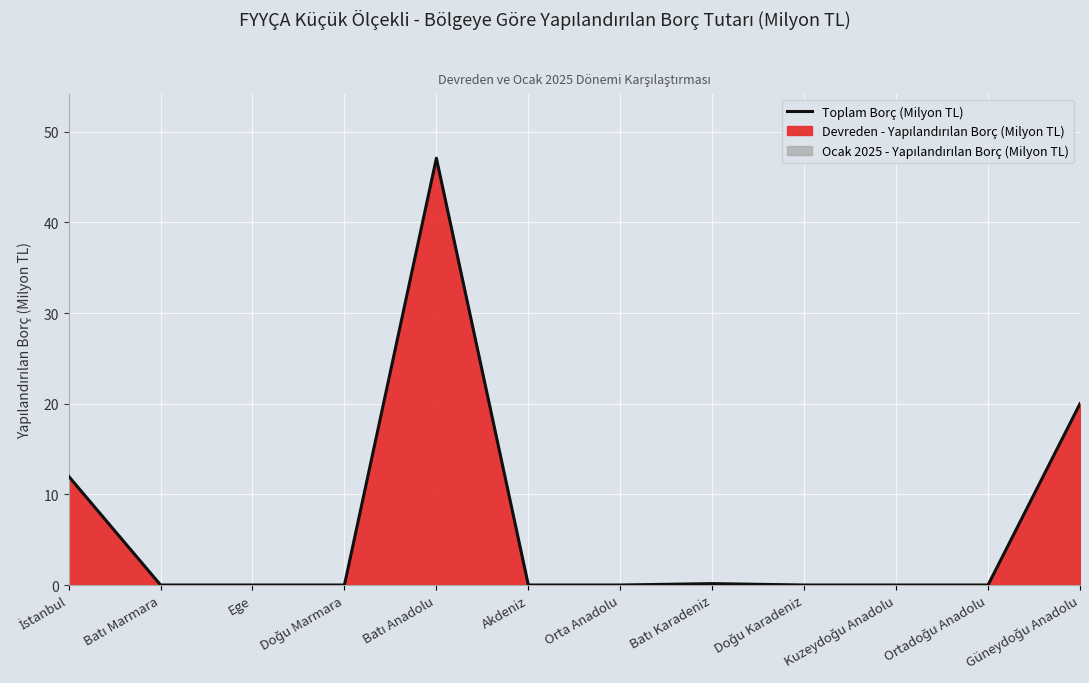

Which category has the highest value across all series?

Batı Anadolu